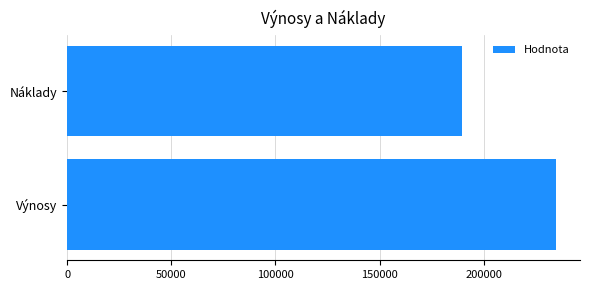

Reading top to bottom, what are all the values shown in this chart?

Náklady=189567	Výnosy=234567